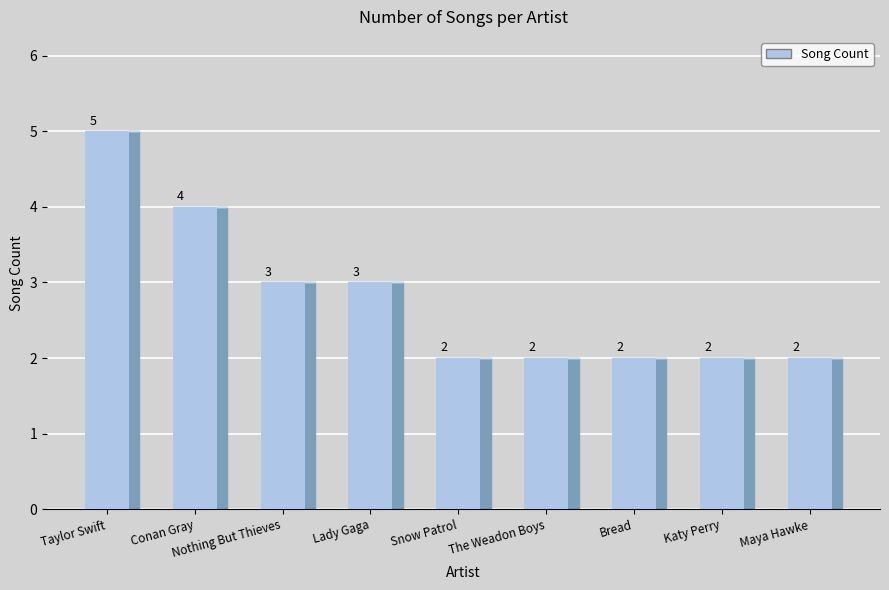

What is the label of the 9th bar from the left?

Maya Hawke